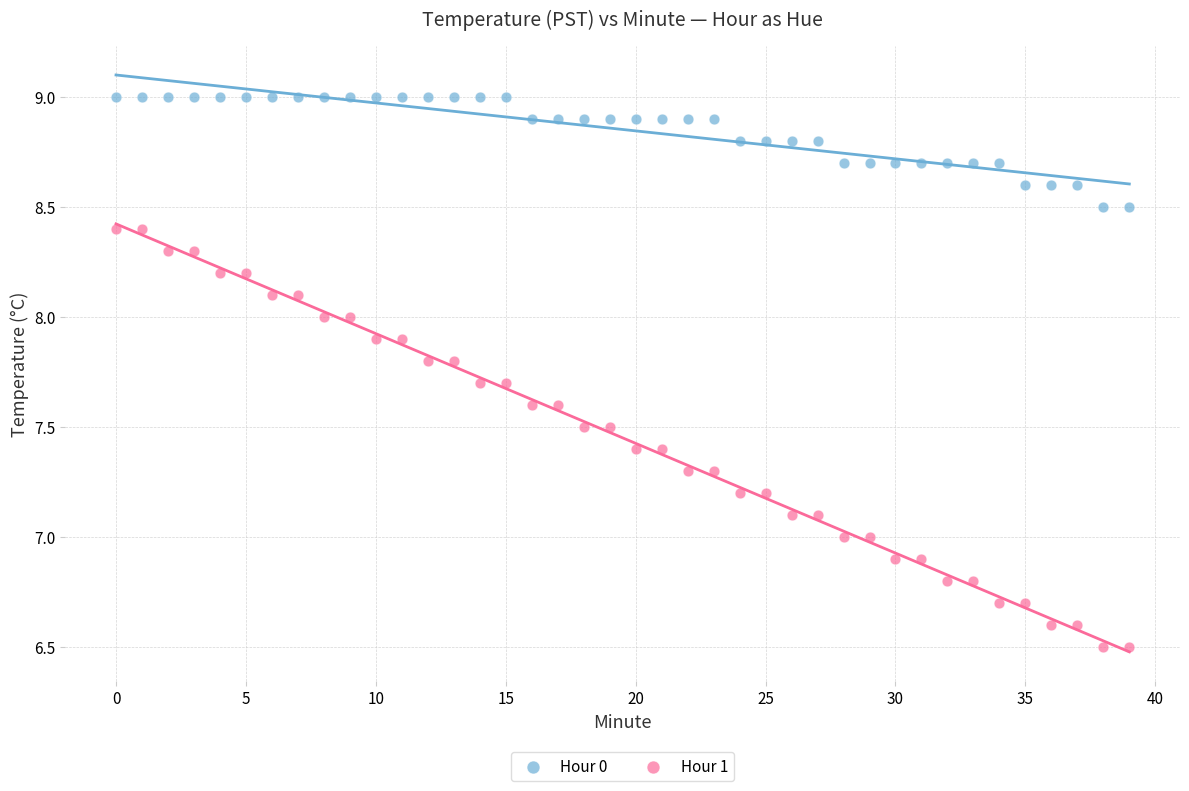

Across all data points, what is the range of Y values (max minus min)?

2.5